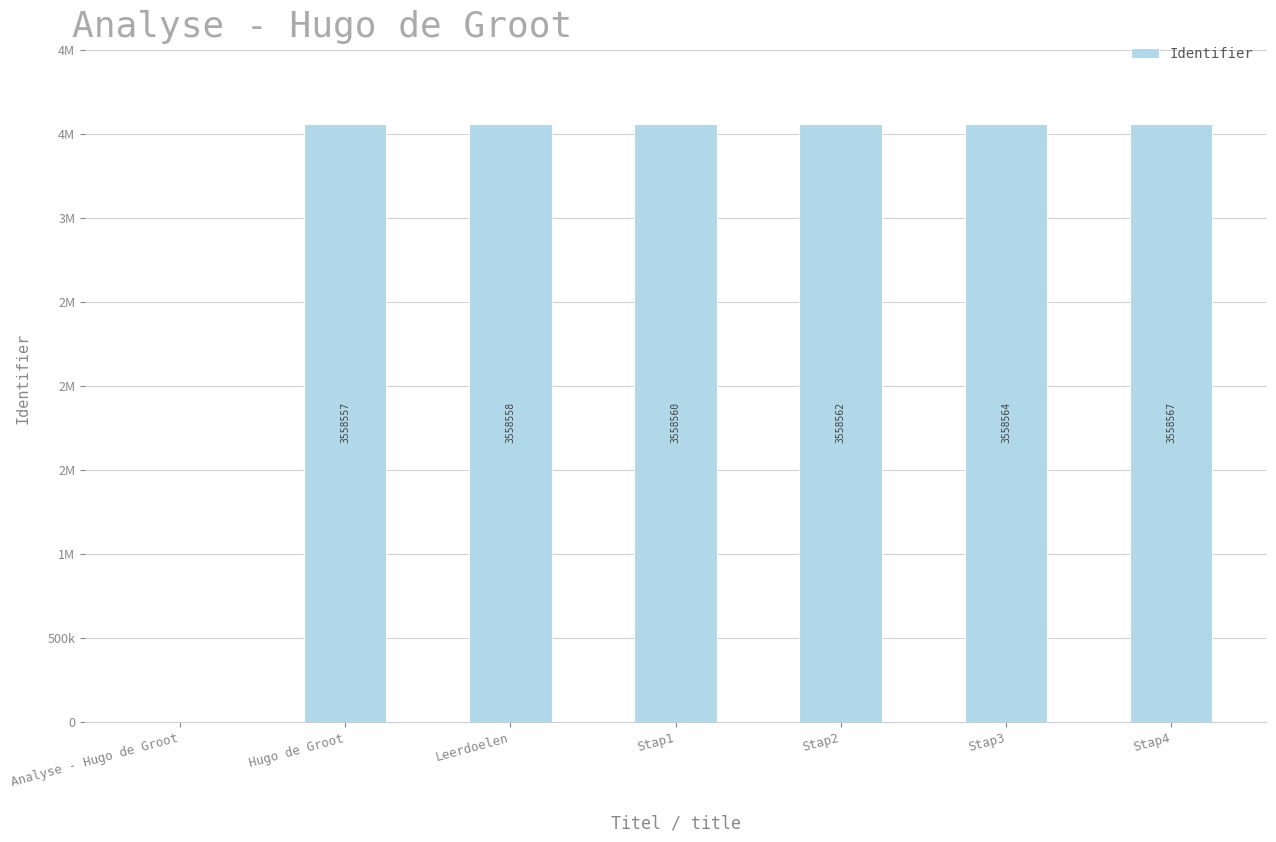

Which label corresponds to the smallest value in the chart?

Analyse - Hugo de Groot